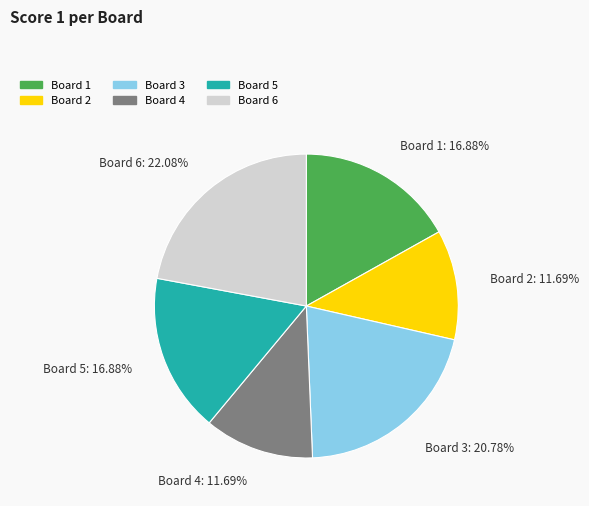

Which slice is the largest?

Board 6